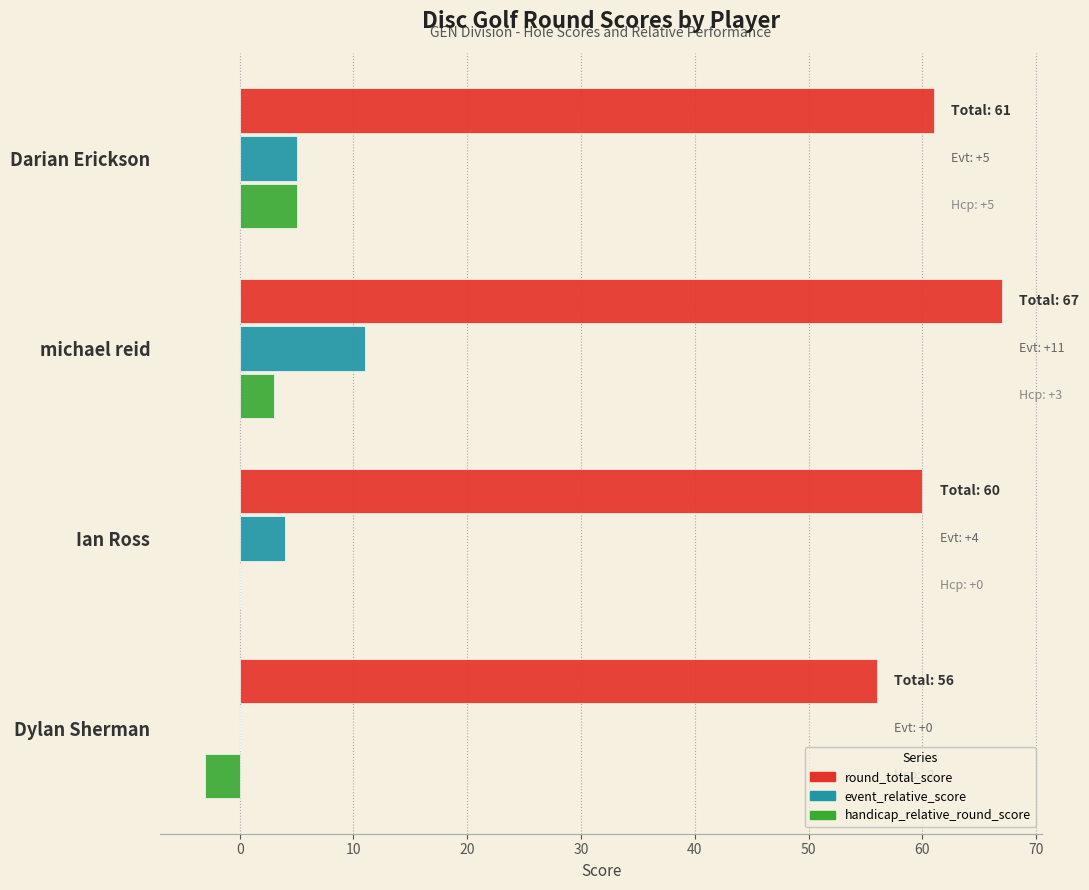

Which series has the largest total across all categories?

round_total_score